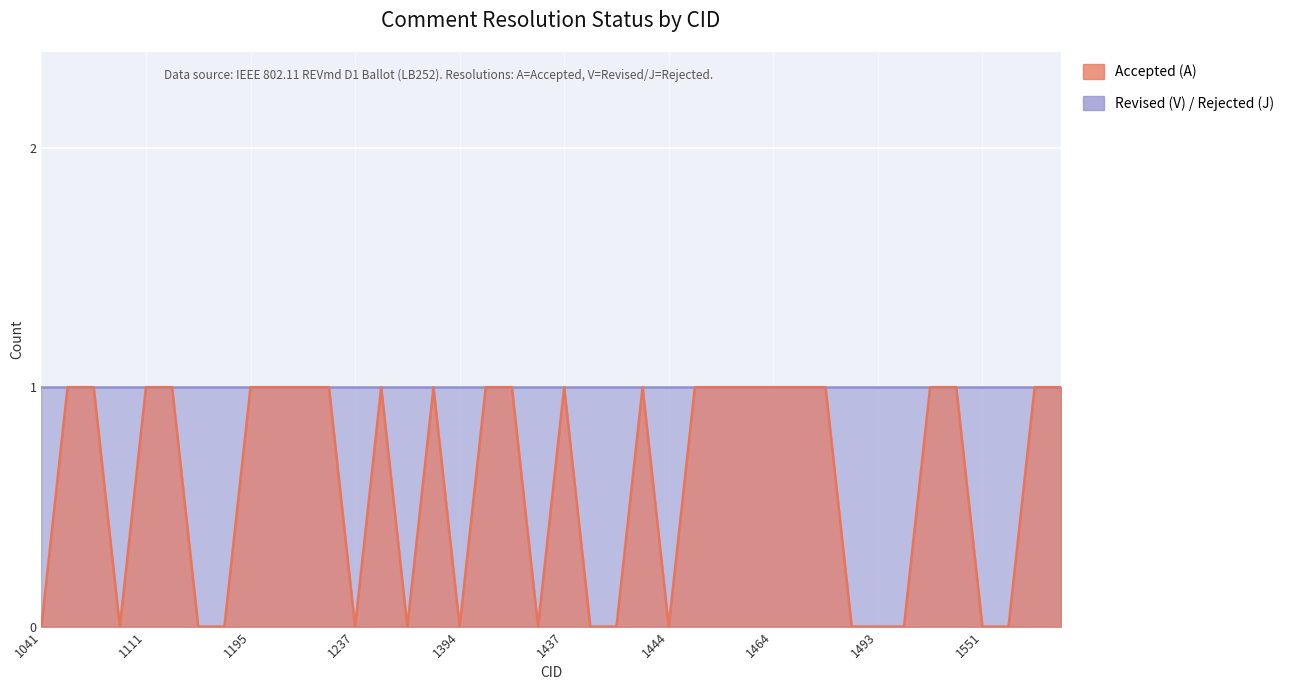

True or false: the data shows 1 at 1427.

False